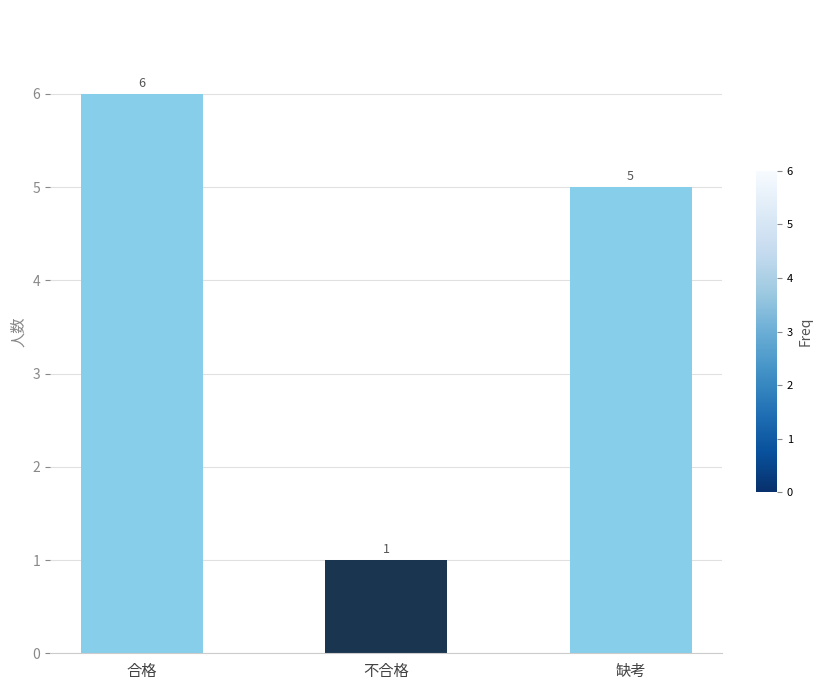

Are the bars grouped side by side (vs. stacked)?

No